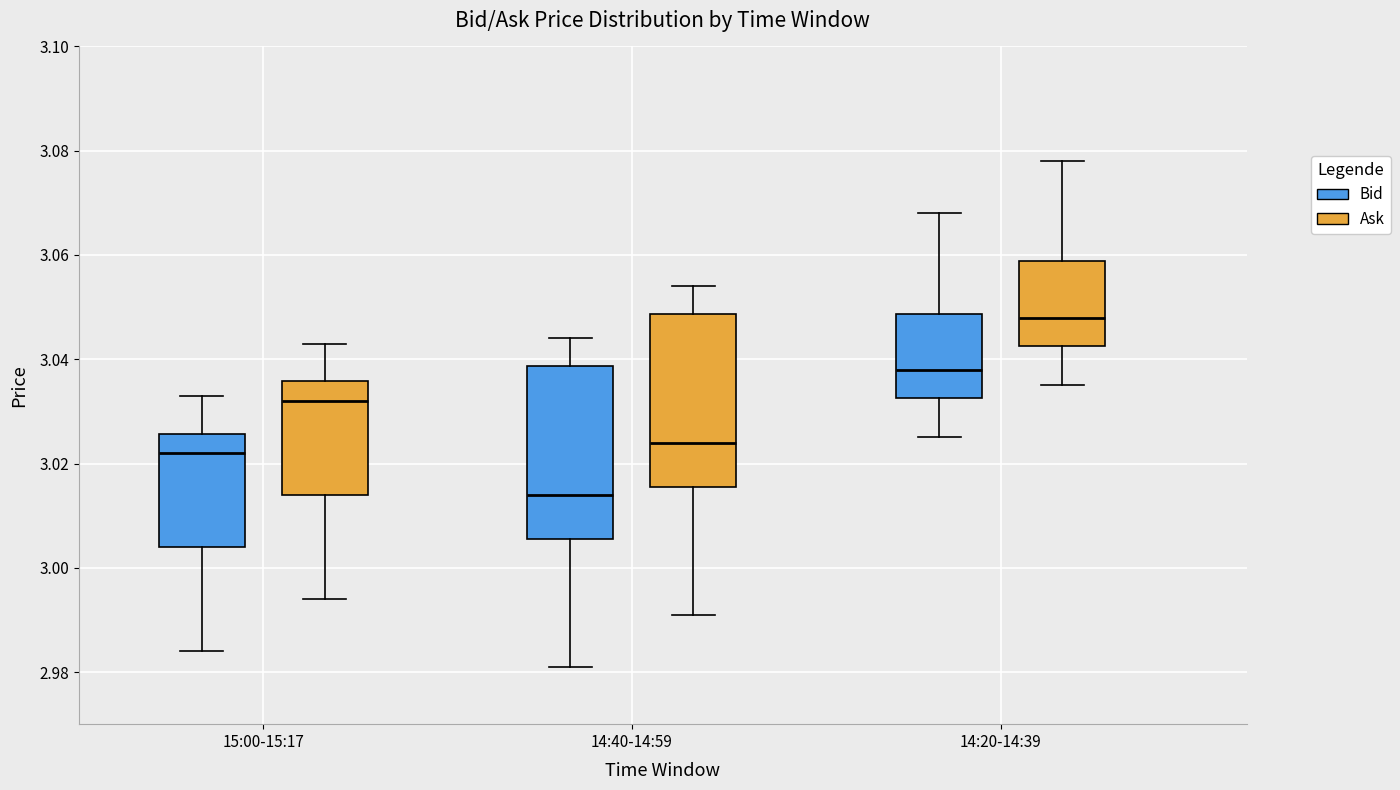

Where does the median line of the box for 14:20-14:39 (Ask) sit on the y-axis? The values are not printed on the chart, so give them approximately, as read against the axis.

3.048